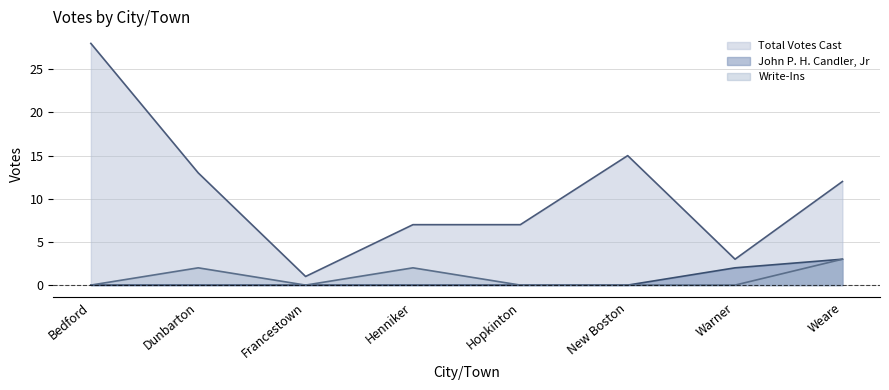

What is the highest value of the Total Votes Cast series?

28